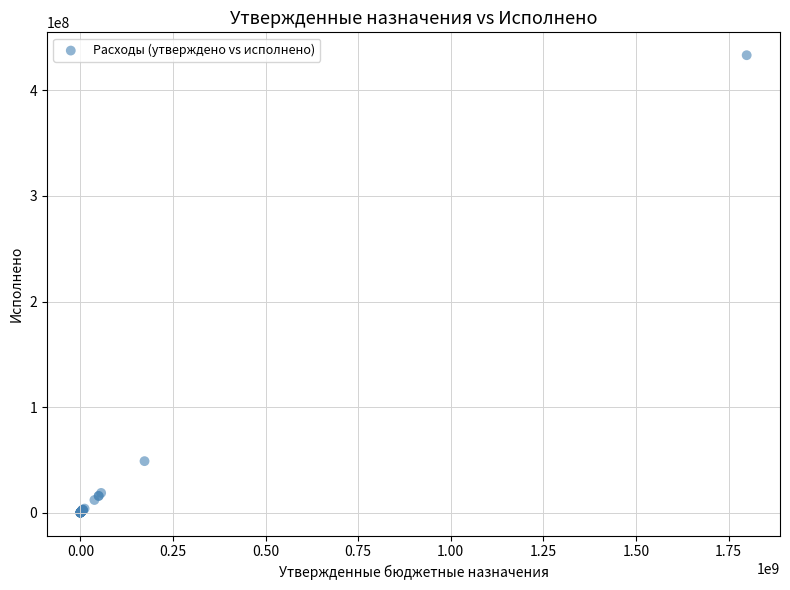

What Y value in the scatter plot is closest to 216668684?

48799688.1